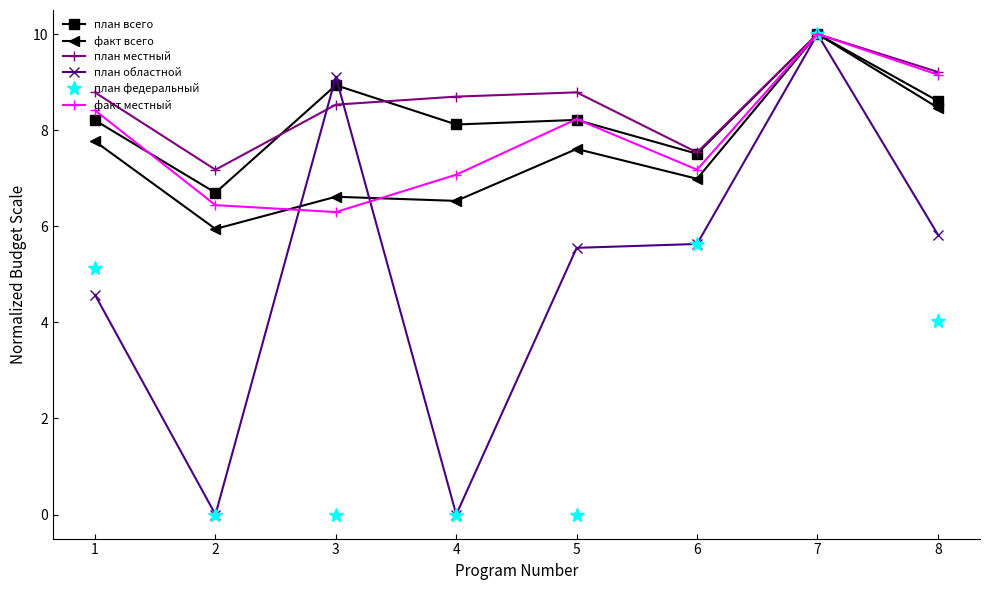

The план областной series shows 5.6 at 5. True or false?

True